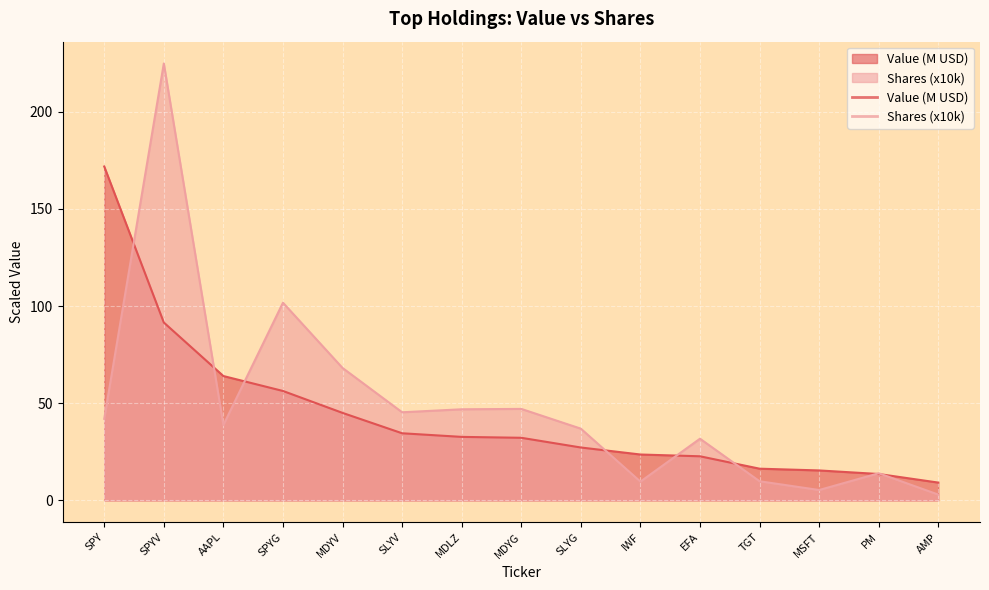

How many values in the Shares series are below 38?

7